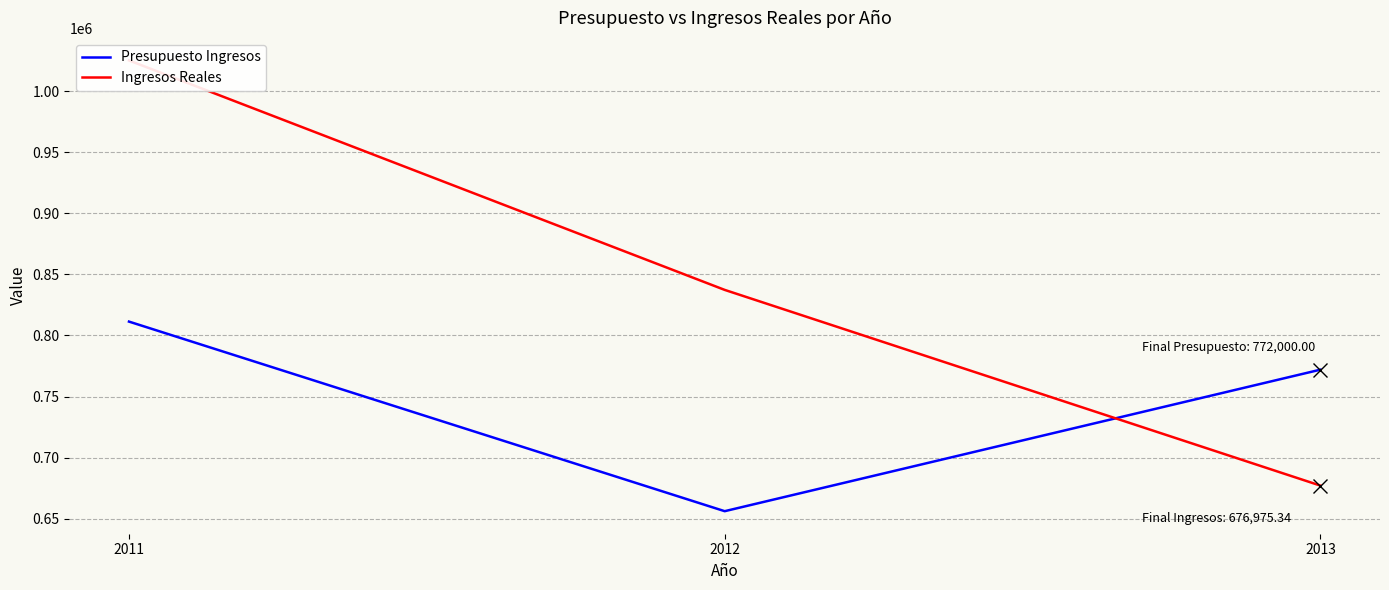

What is the difference between the Ingresos Reales values at 2011 and 2013?

348461.6